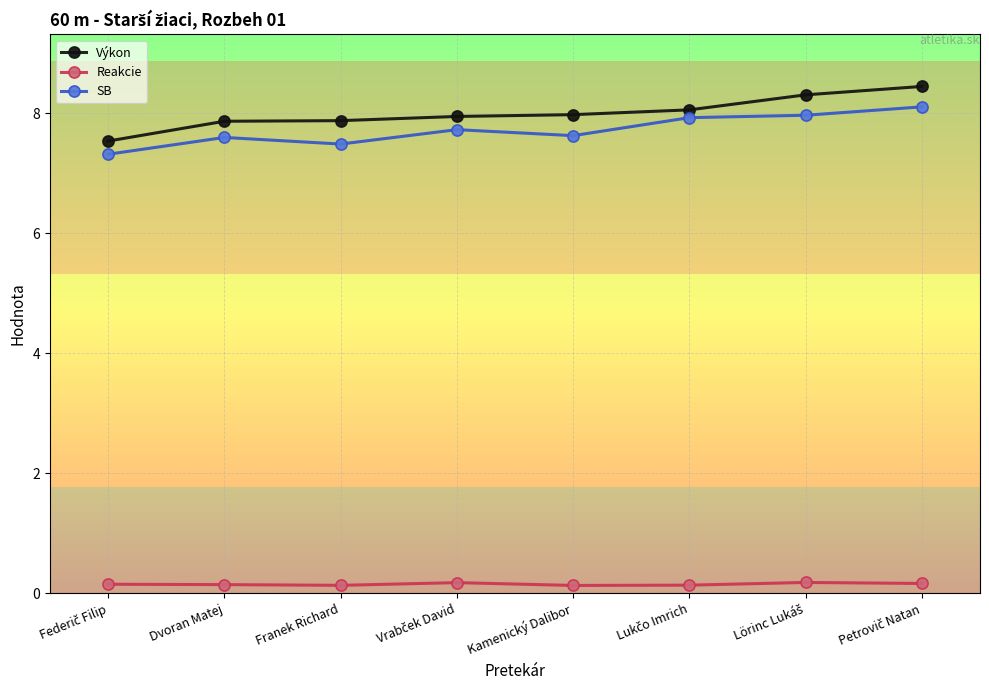

What is the difference between the maximum and minimum values in the SB series?

0.8